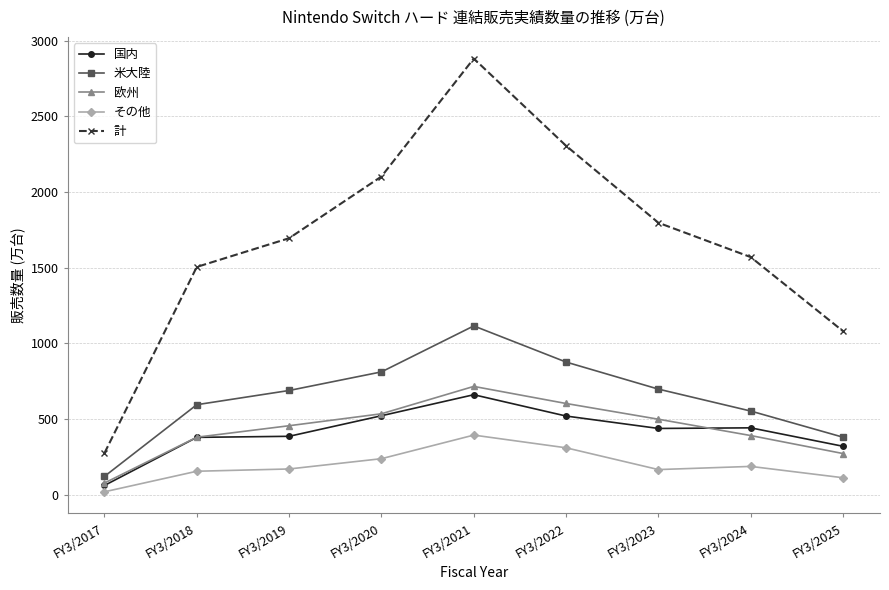

True or false: 国内 and その他 cross at least once.

False